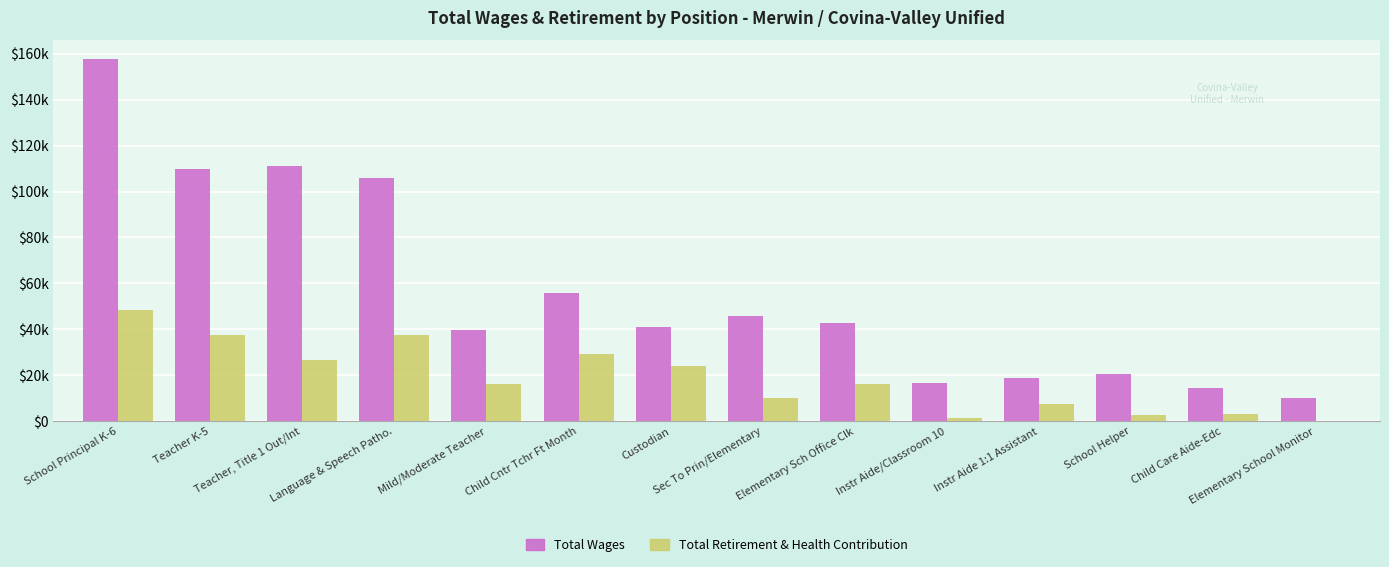

What are all the series names shown in the legend?

Total Wages, Total Retirement & Health Contribution